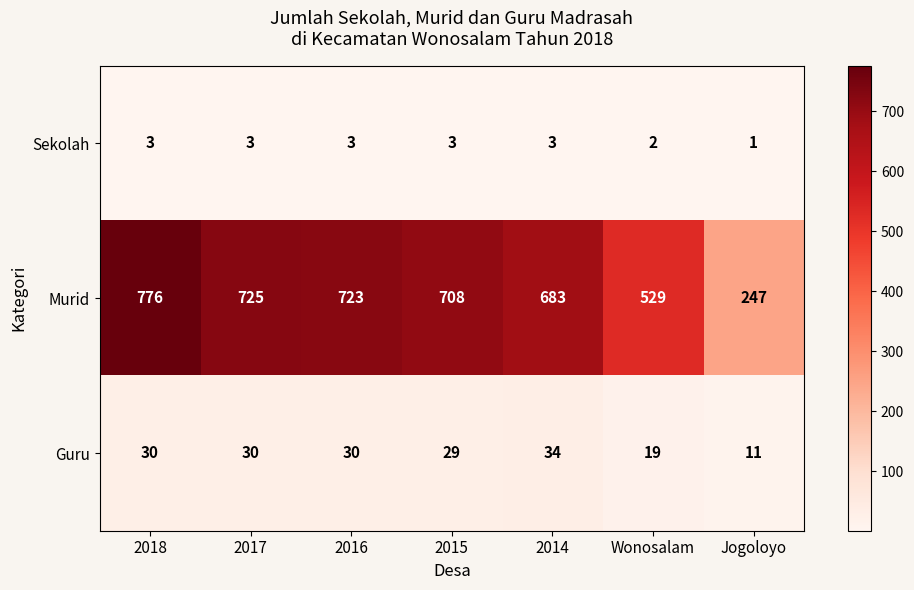

Between 2017 and 2016, which series saw the biggest shift?

Murid